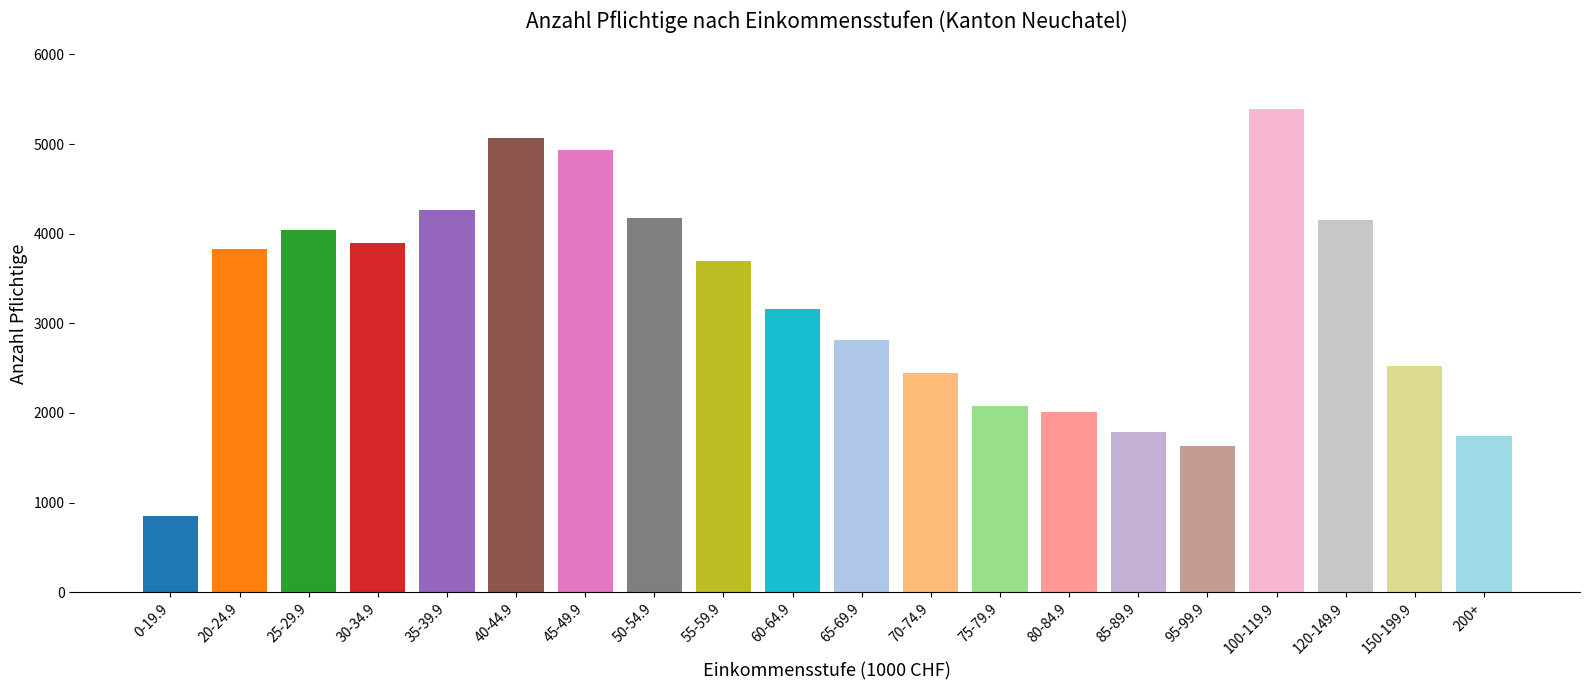

The value at 95-99.9 is 1626. True or false?

True